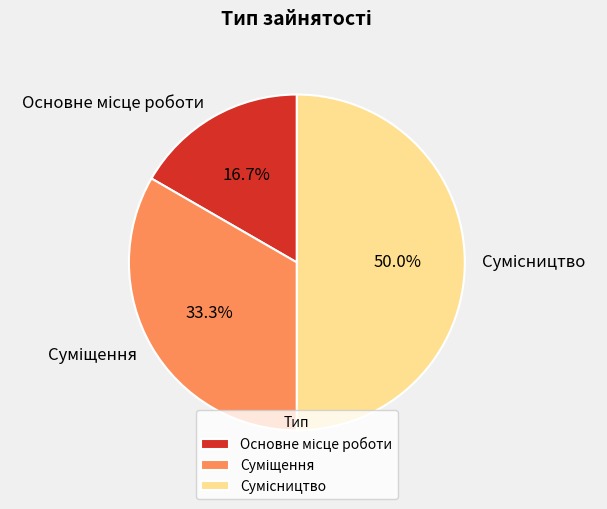

How many segments does this pie chart have?

3